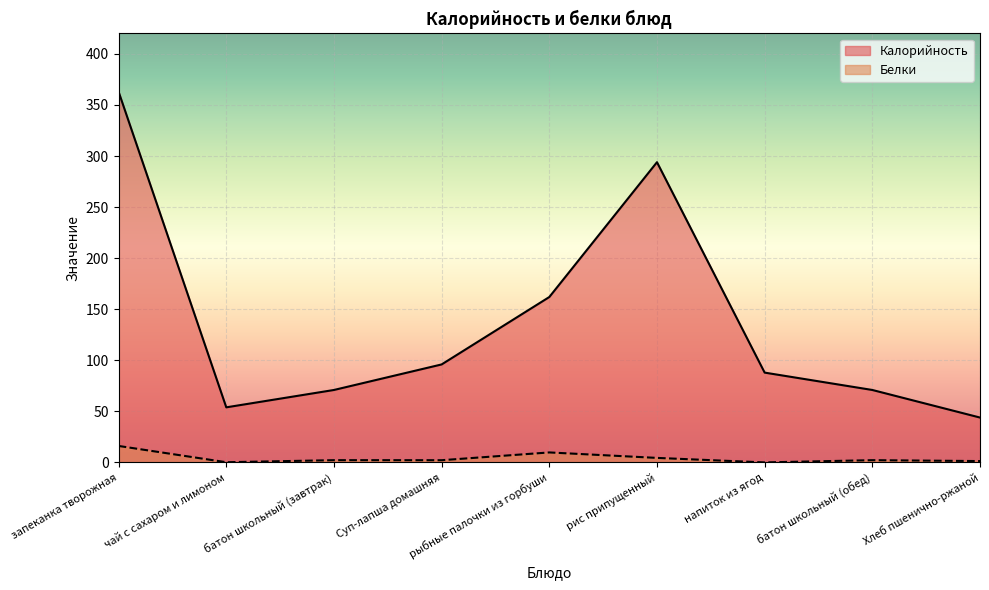

True or false: Калорийность has more than 2 interior local peaks.

False